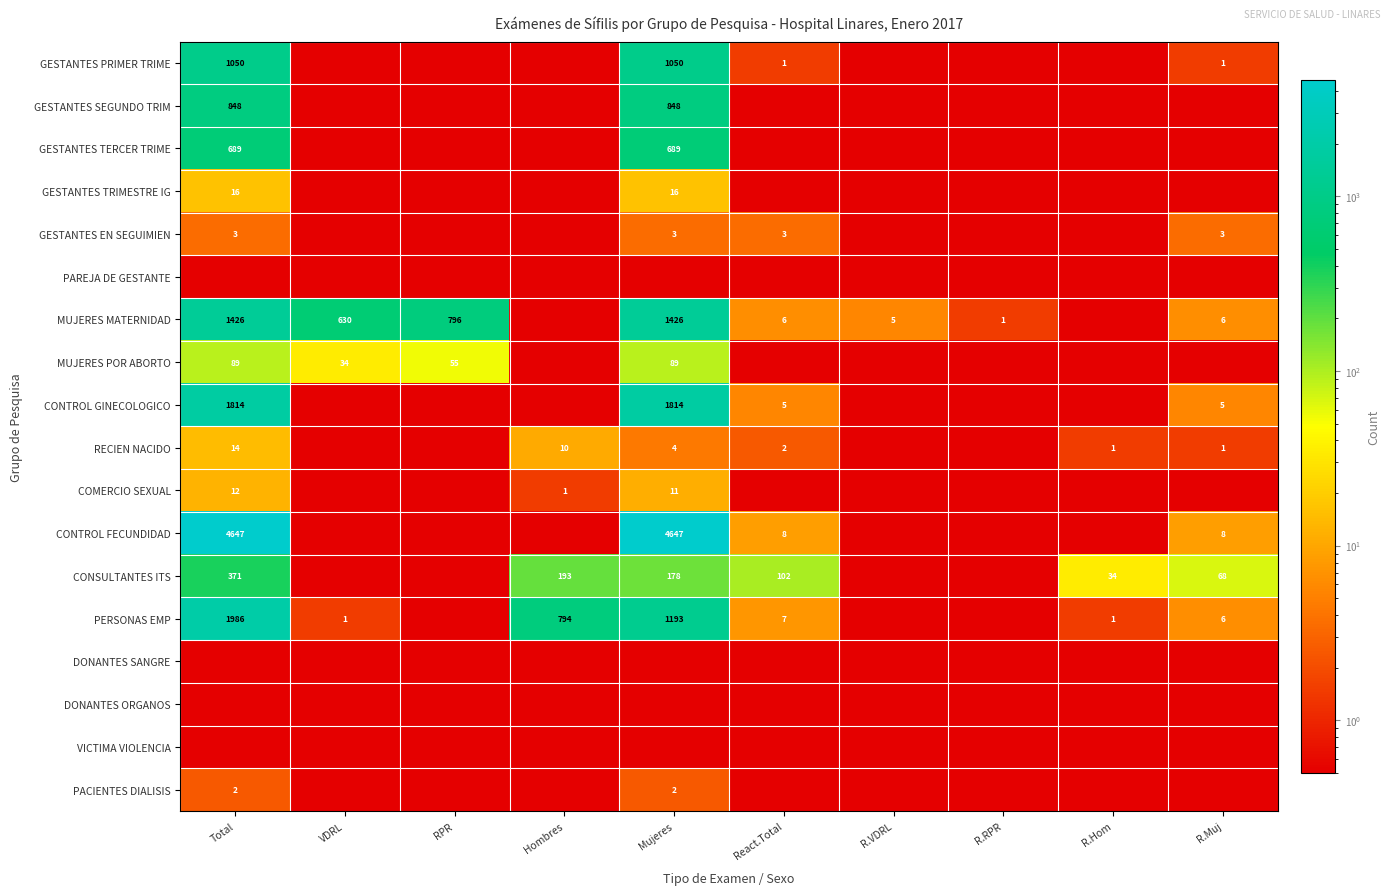

True or false: GESTANTES EN SEGUIMIEN has a value of 4.1 at Total.

False